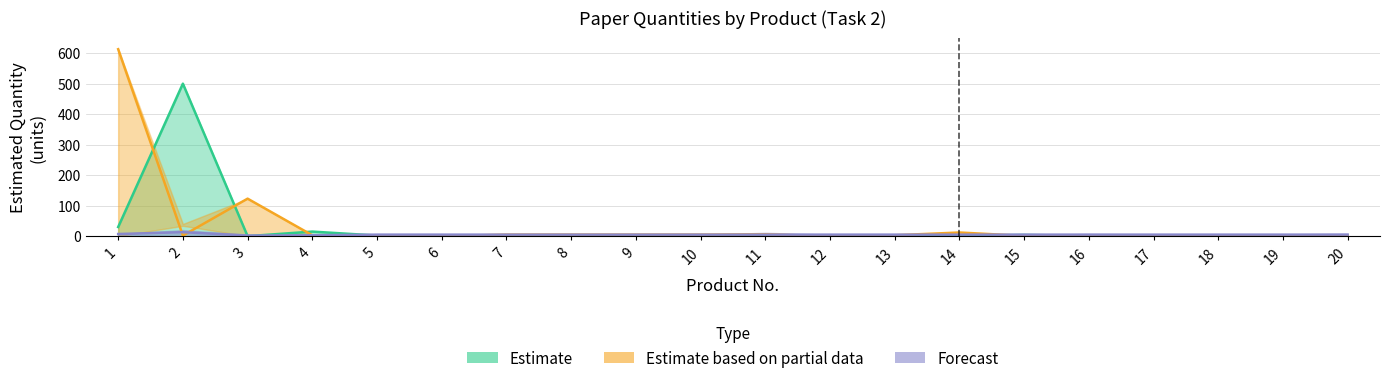

Does the chart have visible grid lines?

Yes